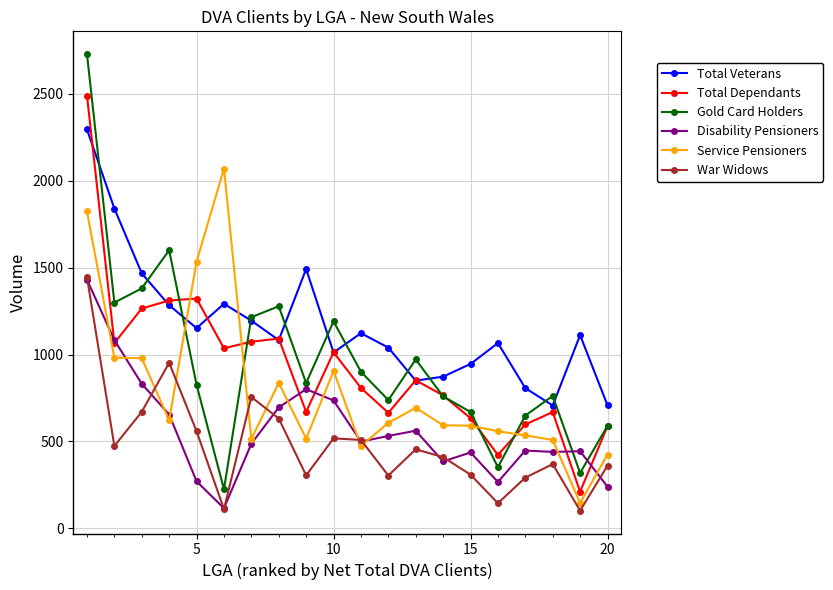

Which series has the widest spread of values?

Gold Card Holders